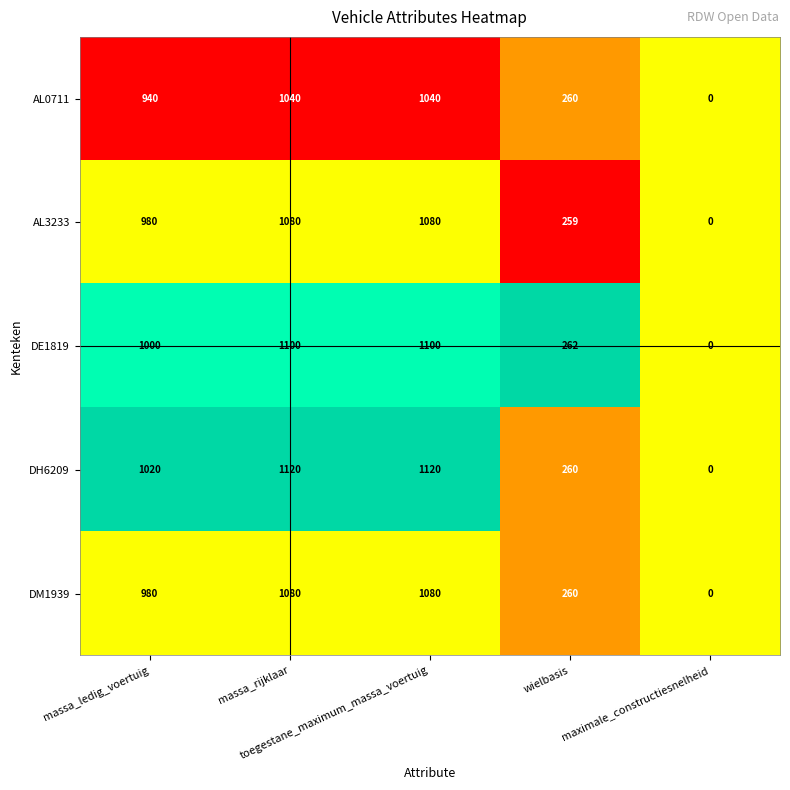

At how many categories does at least one series exceed 176?

4